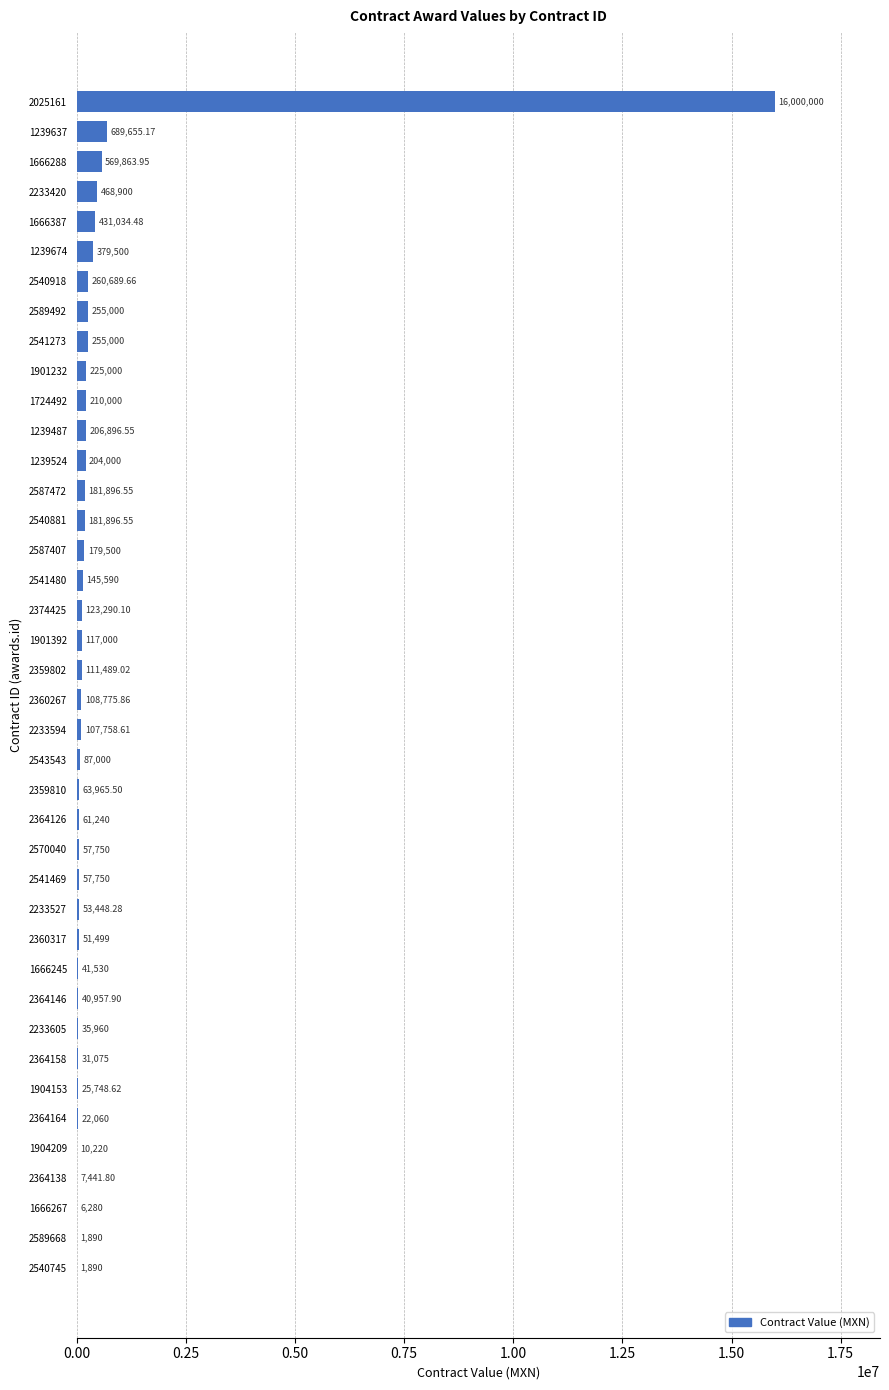

How many series are shown in this chart?

1